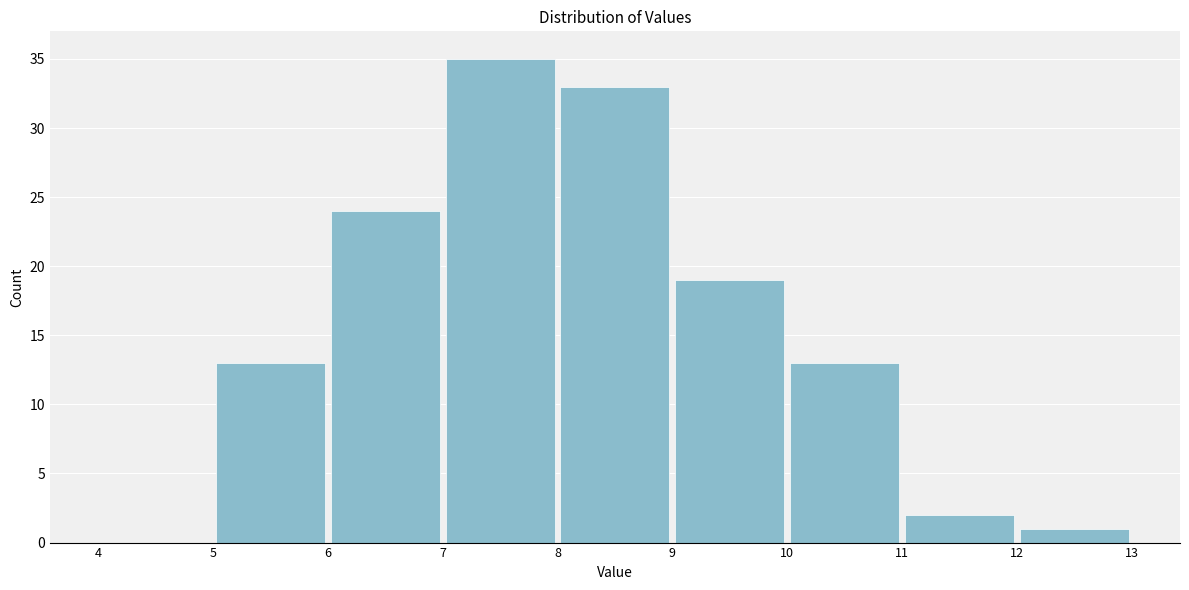

Reading left to right, list every bar in this chart as the range it spans on the x-axis followed by its height. The values are not printed on the chart, so give them approximately, as read against the axis.

4 to 5: 0
5 to 6: 13
6 to 7: 24
7 to 8: 35
8 to 9: 33
9 to 10: 19
10 to 11: 13
11 to 12: 2
12 to 13: 1